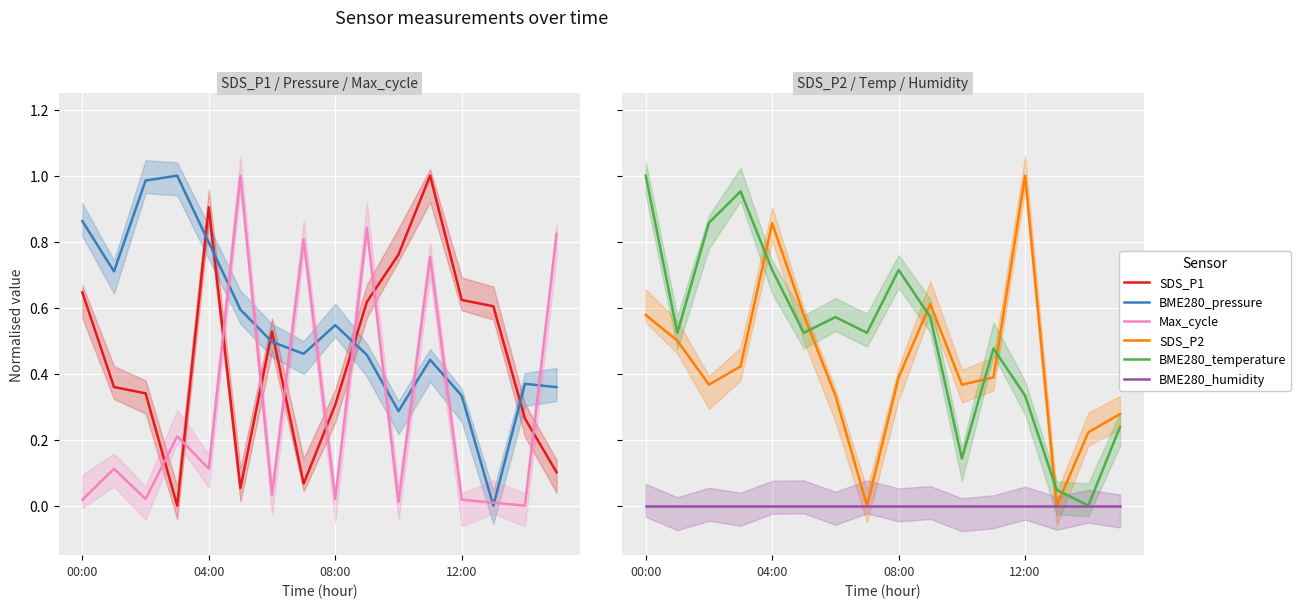

What is the sum of the BME280_temperature values at 12 and 14?

0.3